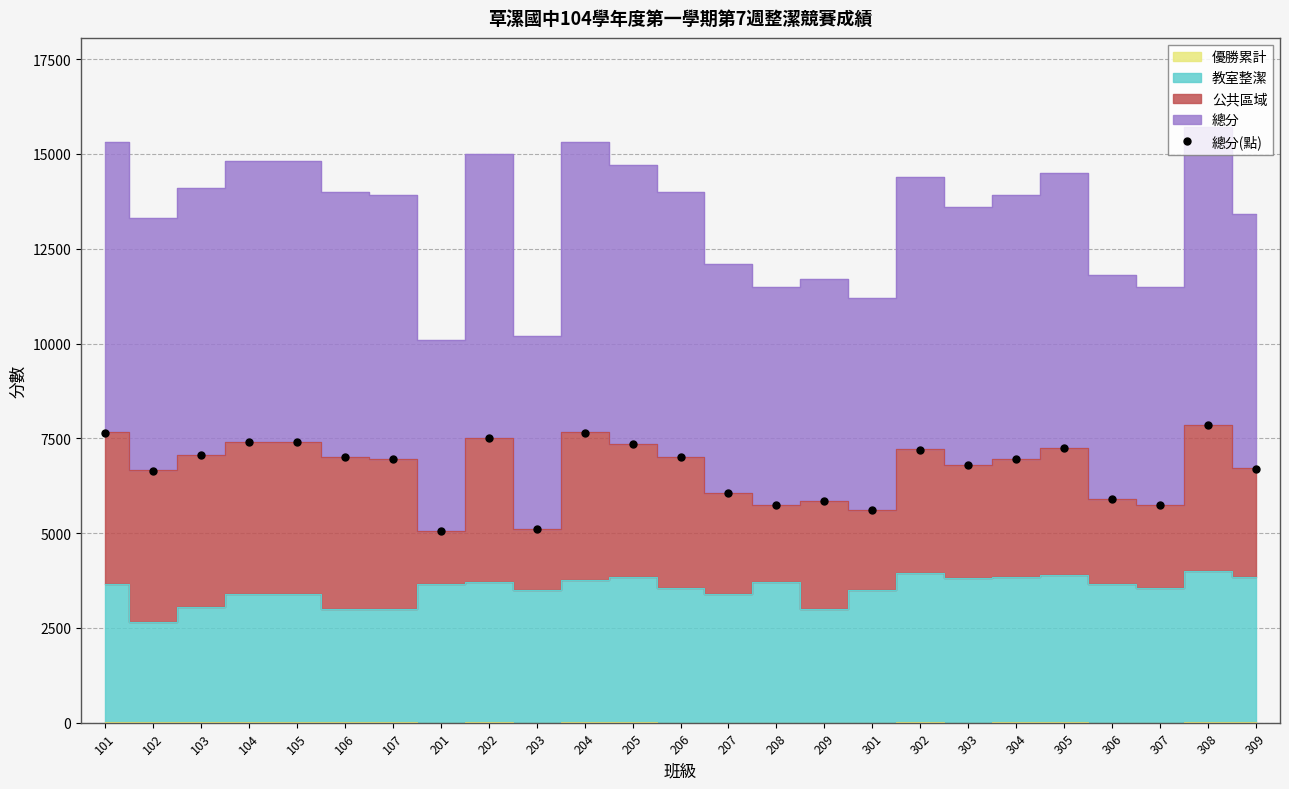

How many lines are shown in the chart?

1